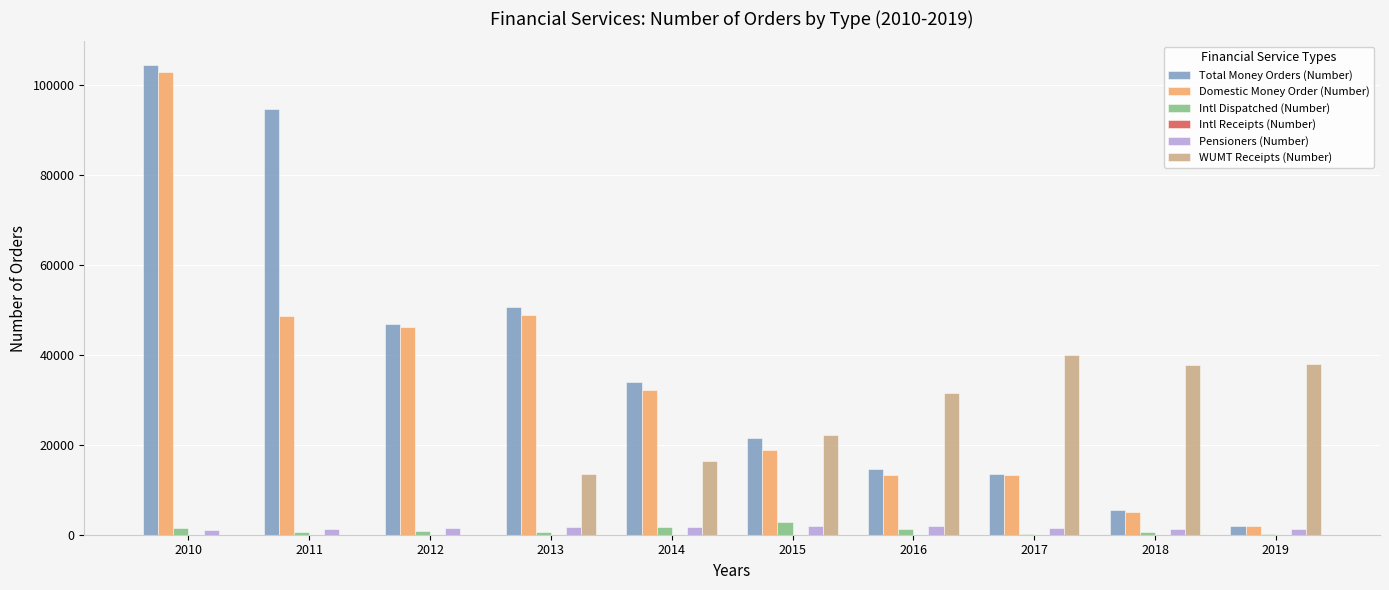

Which series has the largest total across all categories?

Total Money Orders (Number)